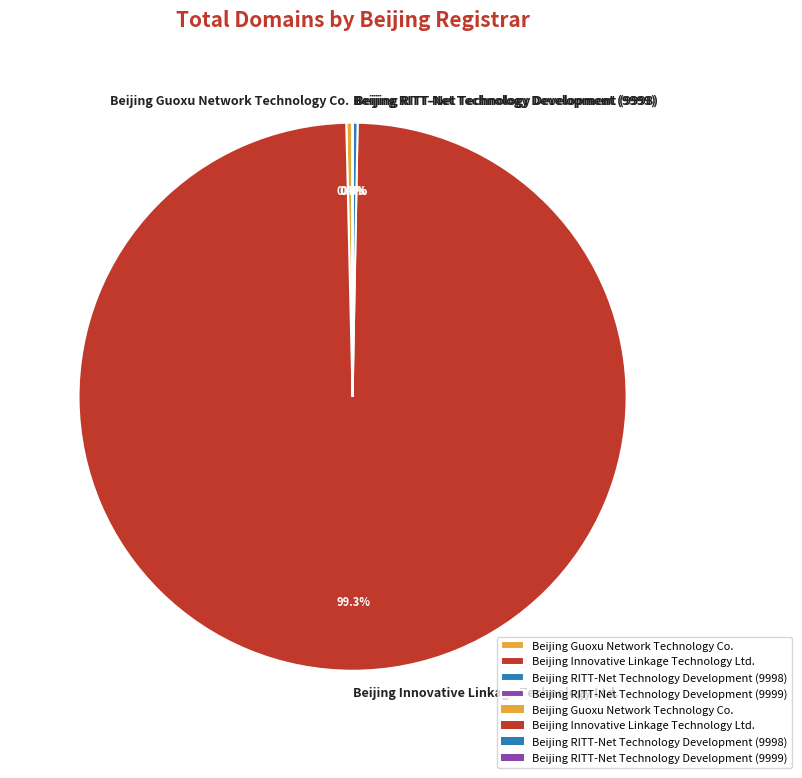

Is the sum of Beijing Innovative Linkage Technology Ltd. and Beijing RITT-Net Technology Development (9998) greater than half?

Yes